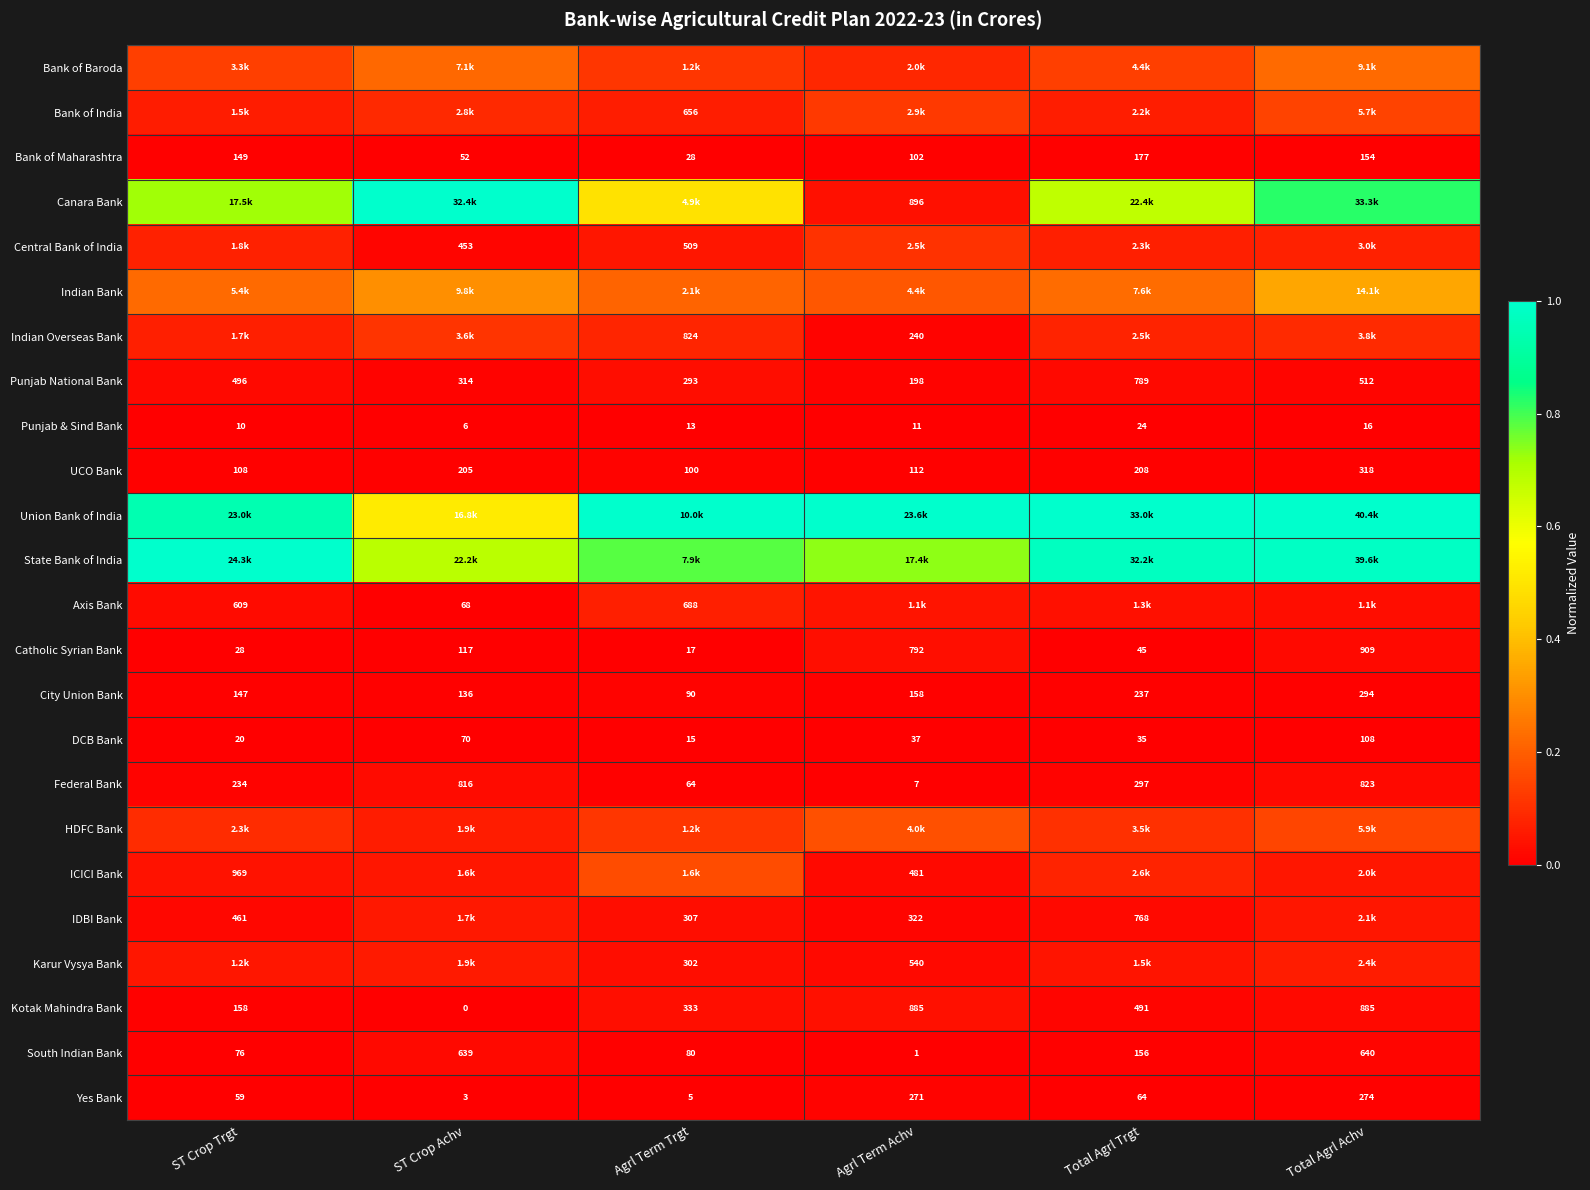

How many series are shown in this chart?

24